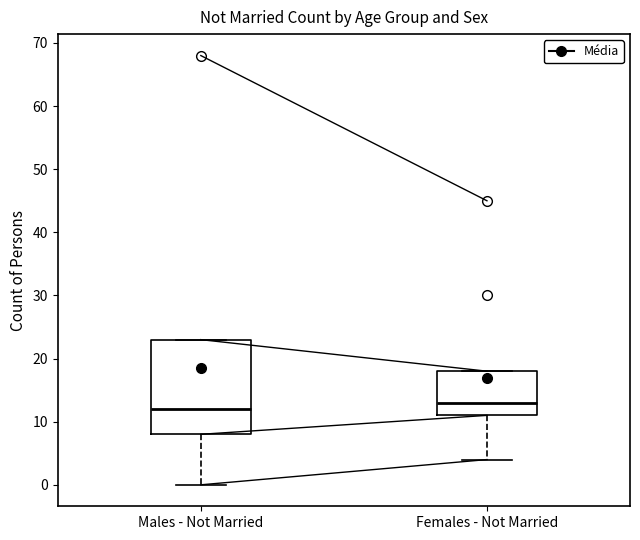

Reading left to right, read every box against the y-axis: the position of its median line, the range the box covers, and the ends of its whiskers. The values are not printed on the chart, so give them approximately, as read against the axis.

Males - Not Married: median 12, box 8 to 23, whiskers 0 to 23
Females - Not Married: median 13, box 11 to 18, whiskers 4 to 18